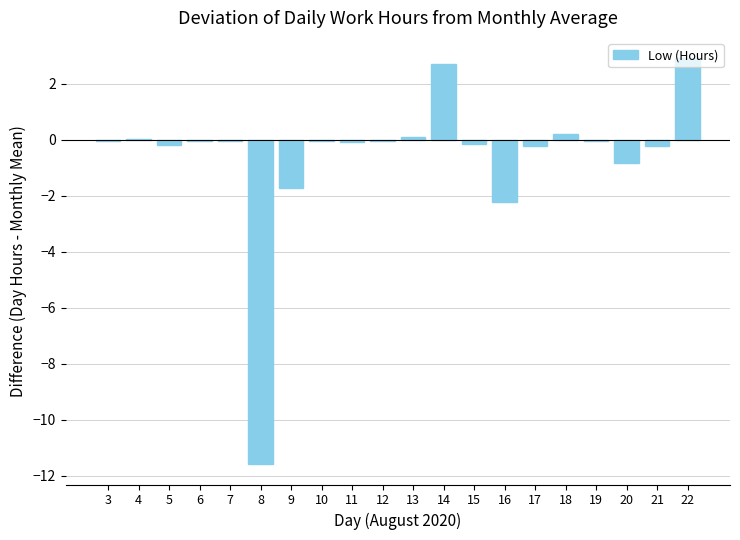

Where is the data nearest to the value -4?

16